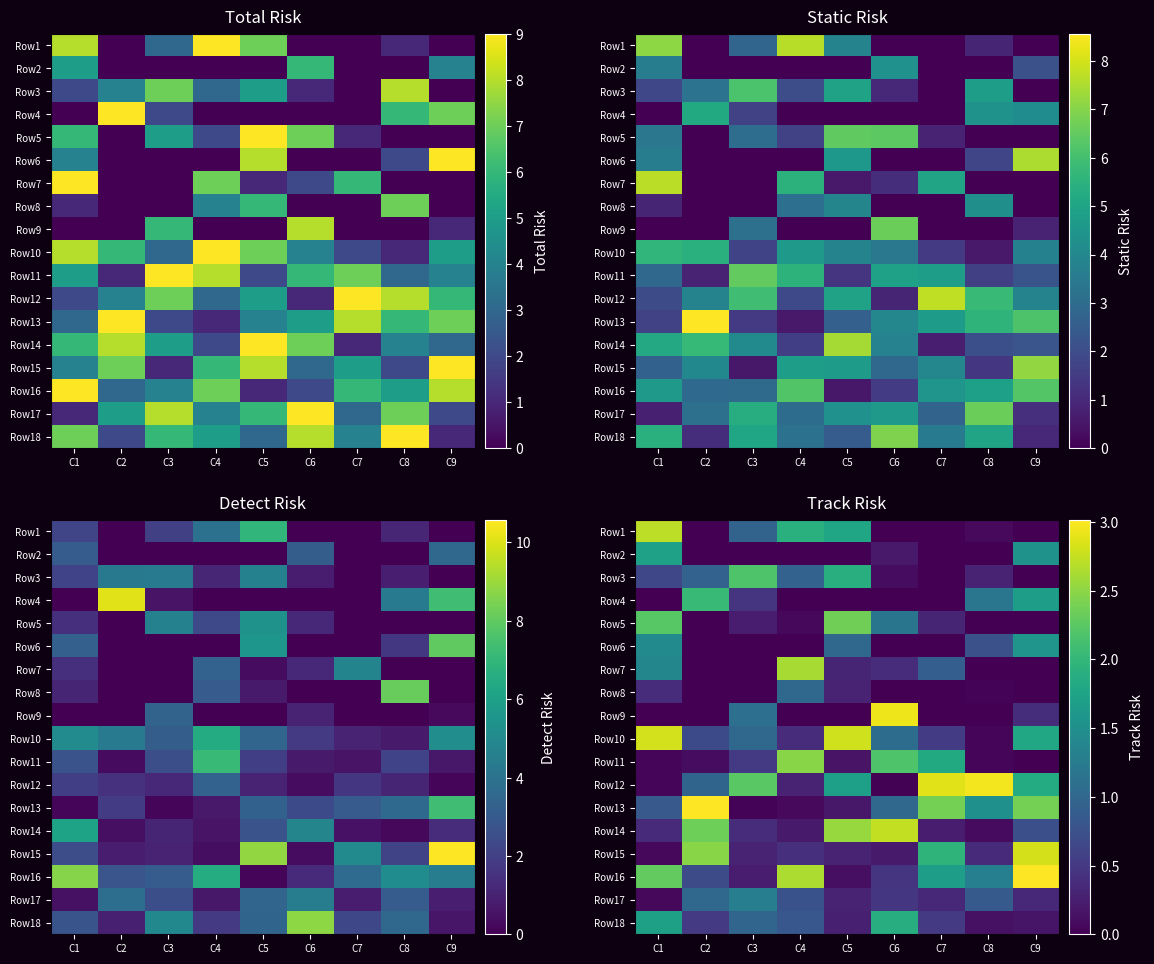

What is the average value of the Row14 series?

1.1